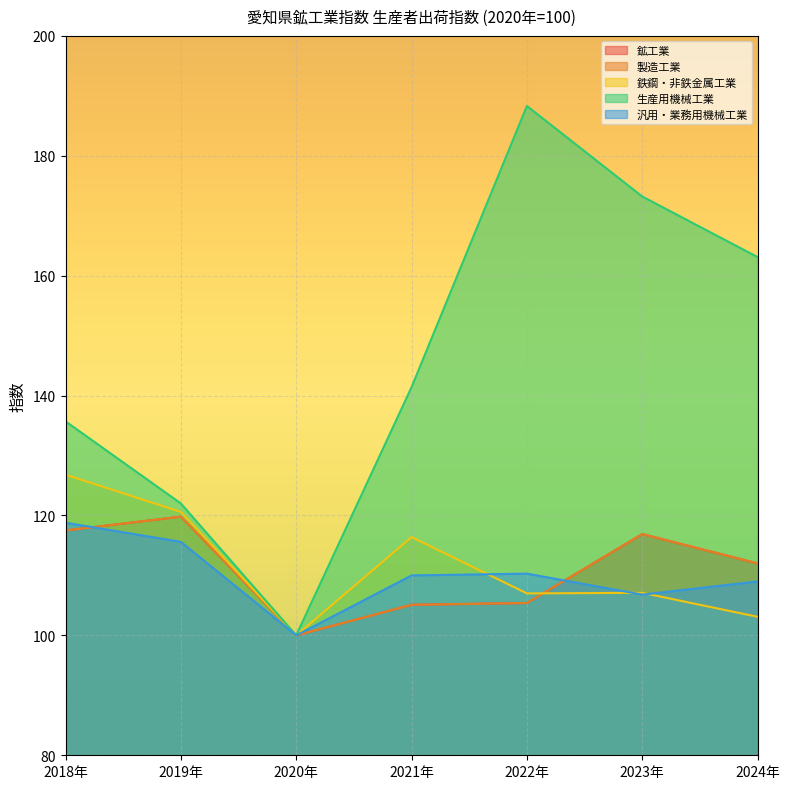

Which series has the largest total across all categories?

生産用機械工業